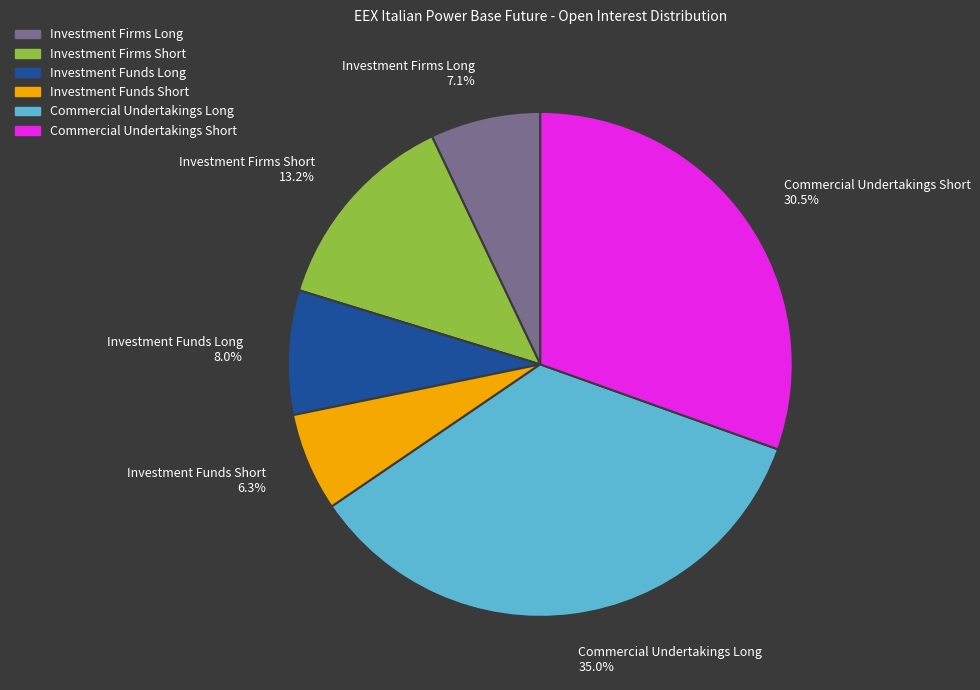

The Commercial Undertakings Long slice represents 35% of the pie. True or false?

True